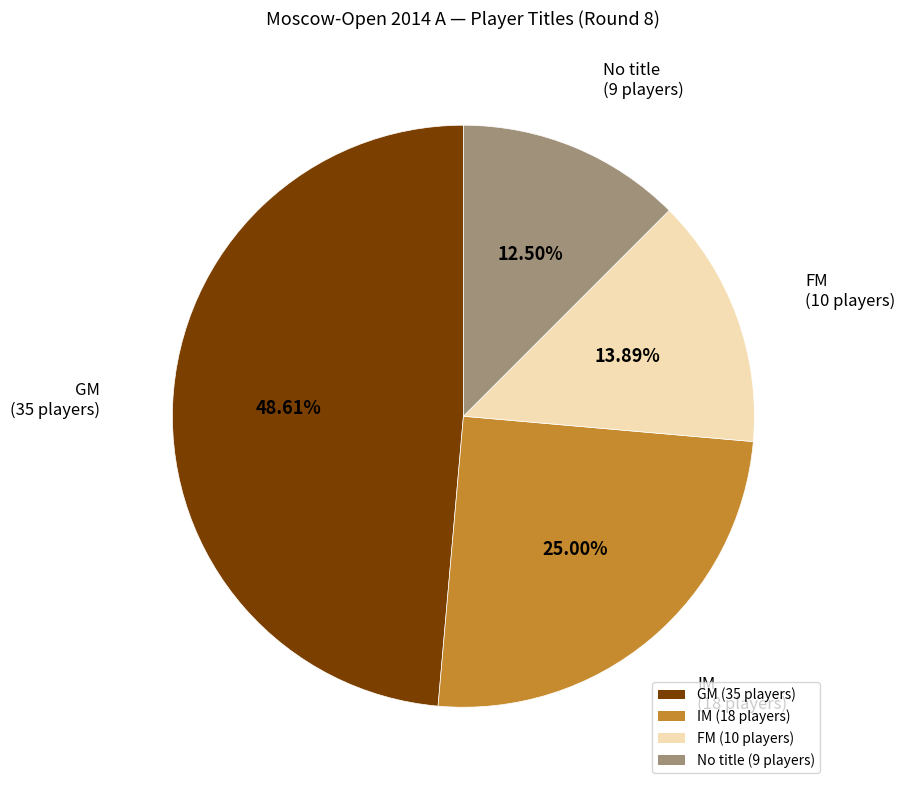

What is the largest slice in the pie chart?

GM (35 players)